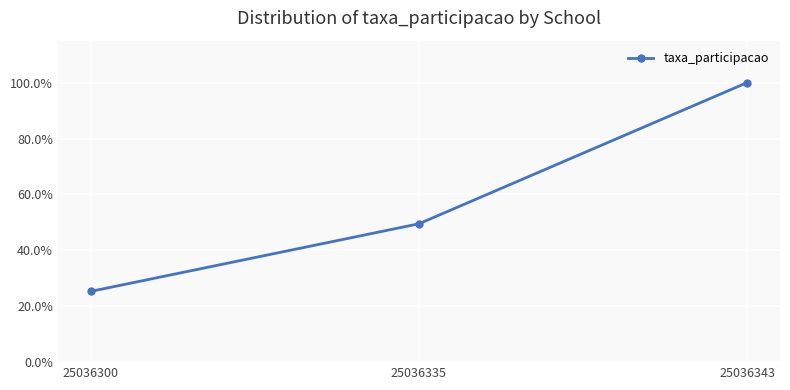

At which label is the value closest to 0?

25036300